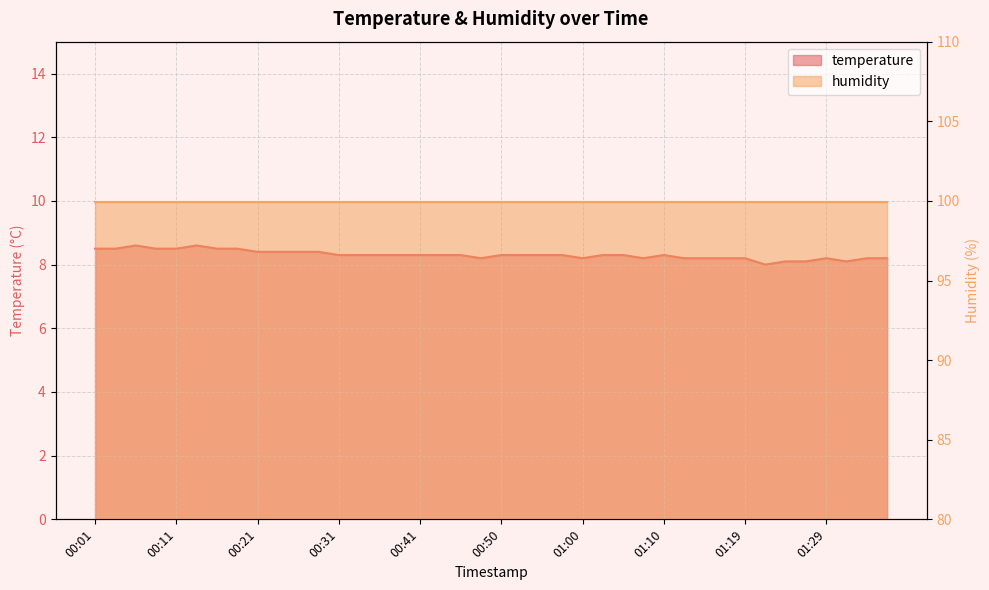

What is the label of the 24th point from the left?

00:58